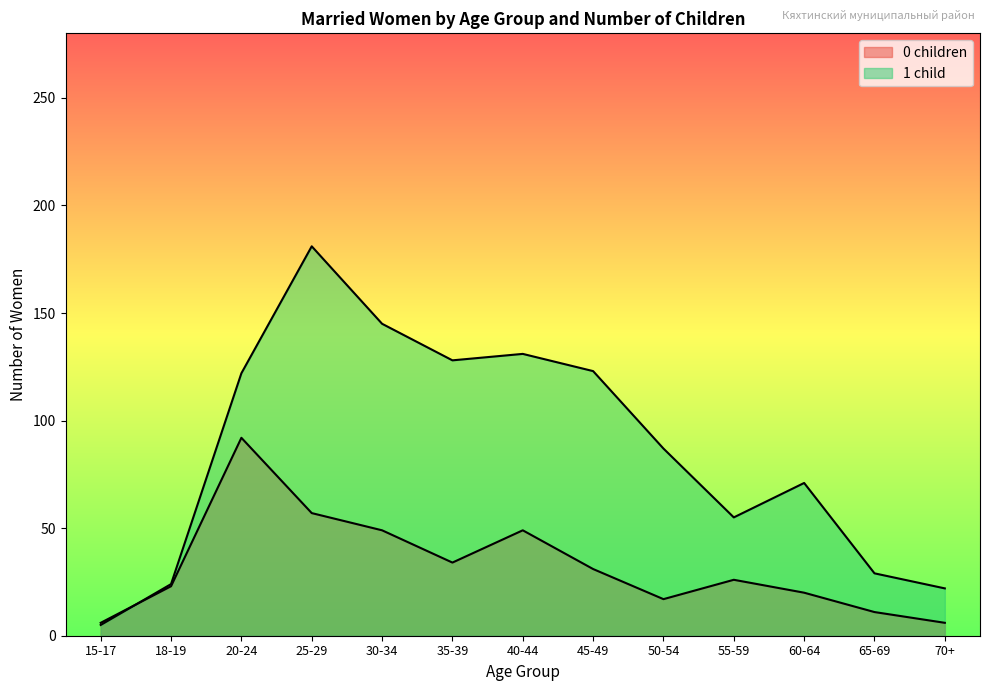

Does the chart have visible grid lines?

No